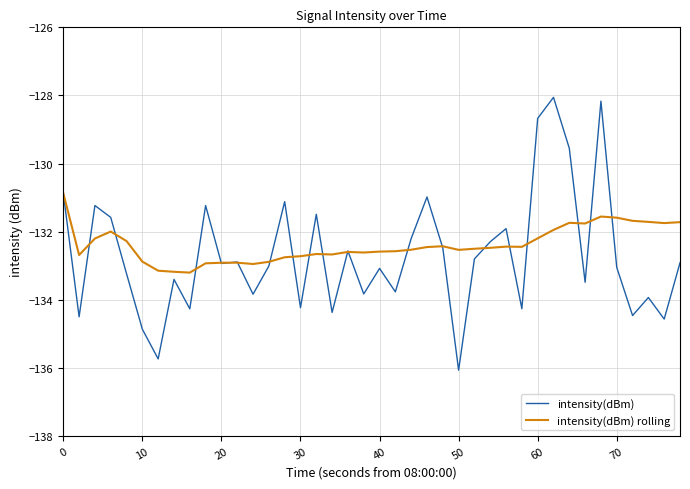

What is the lowest value of the intensity(dBm) rolling series?

-133.2